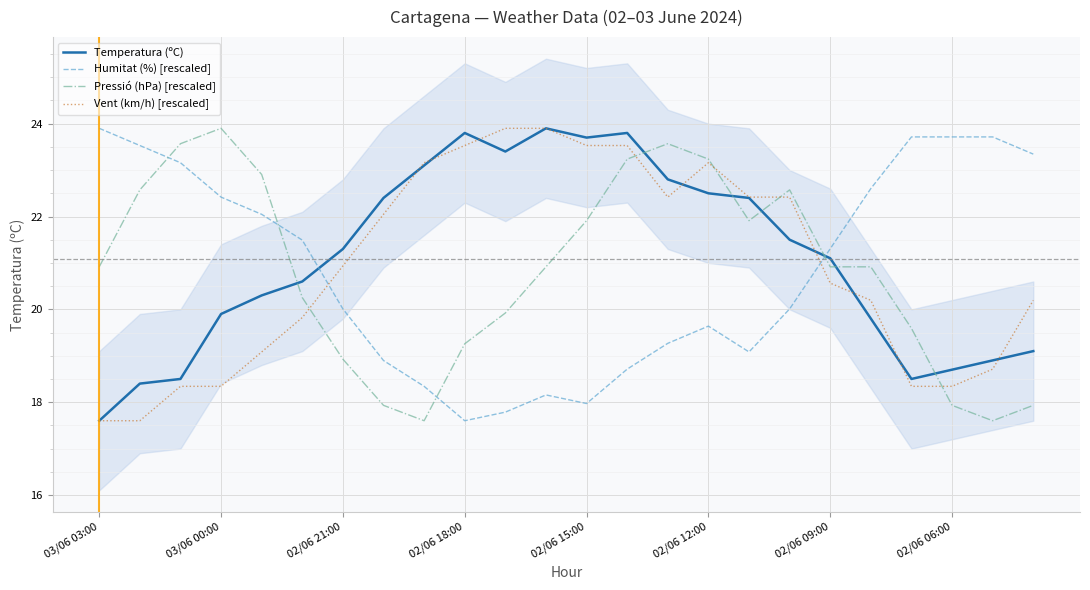

True or false: Temperatura (ºC) and Pressió (hPa) [rescaled] intersect in this chart.

True